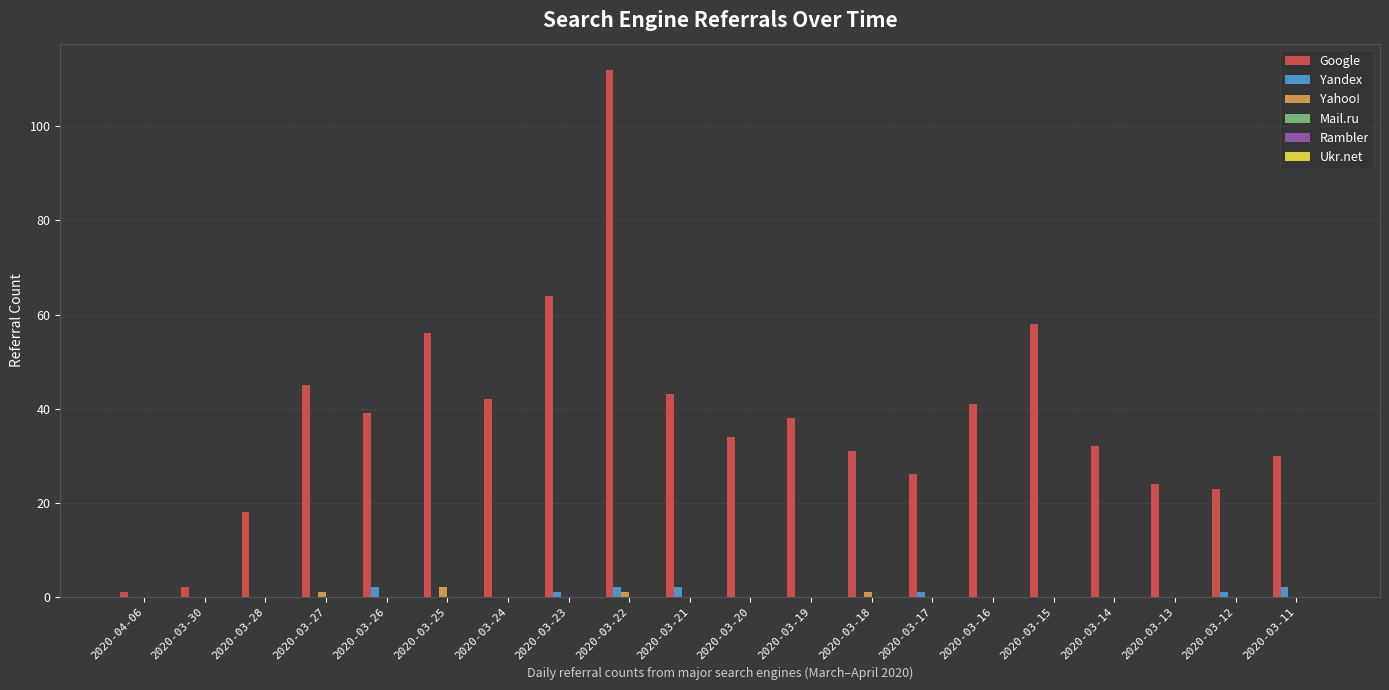

What is the greatest value displayed?

112